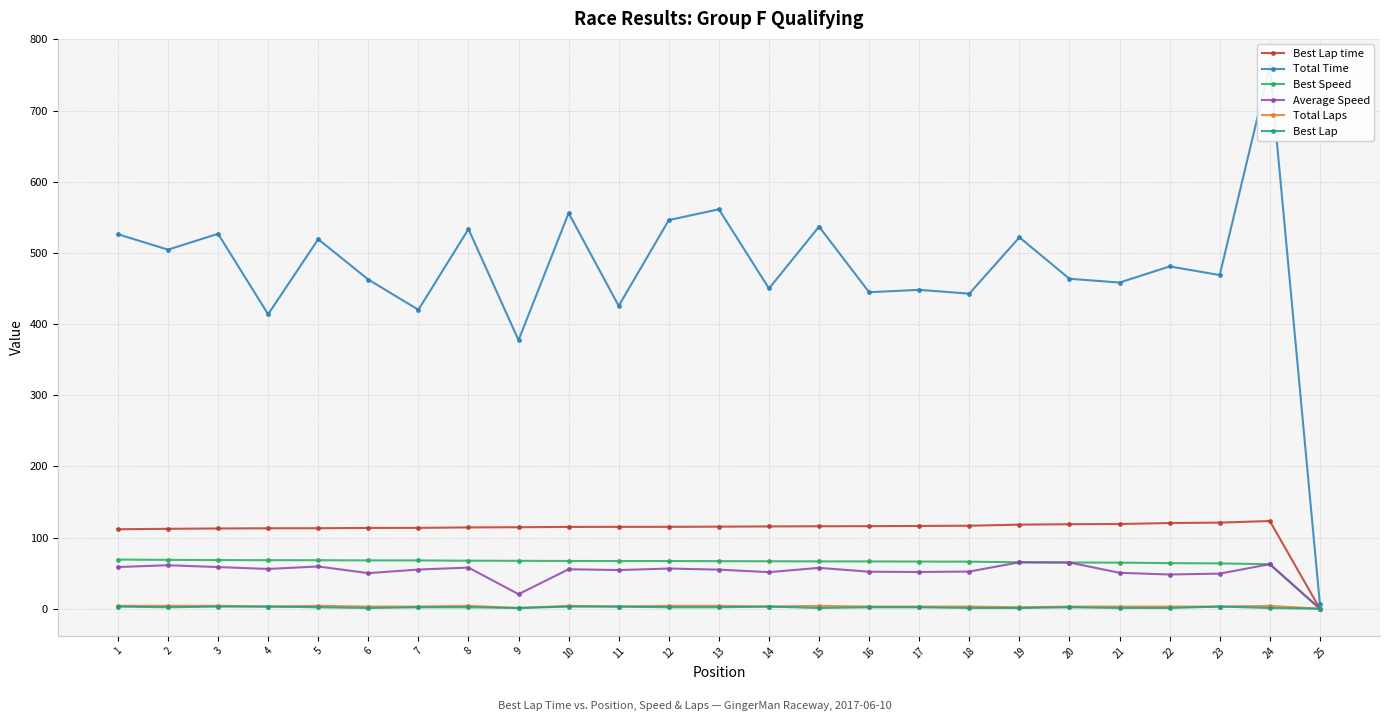

What is the value of the Total Time point at the 22nd from the left?

480.9